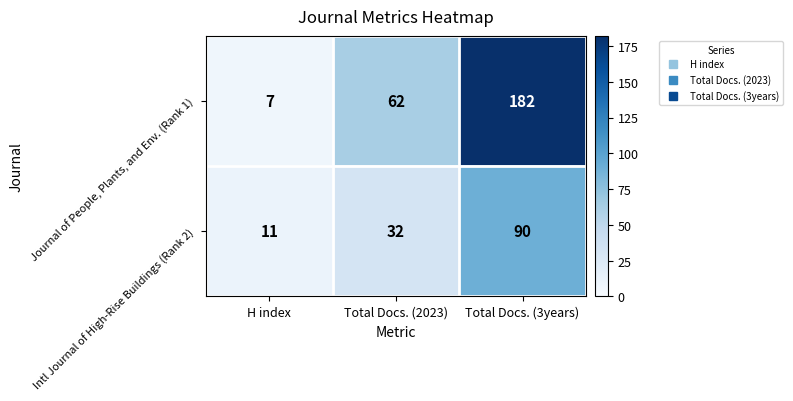

Rank the series at Total Docs. (2023) from highest to lowest value.

Journal of People, Plants, and Env. (Rank 1), Intl Journal of High-Rise Buildings (Rank 2)